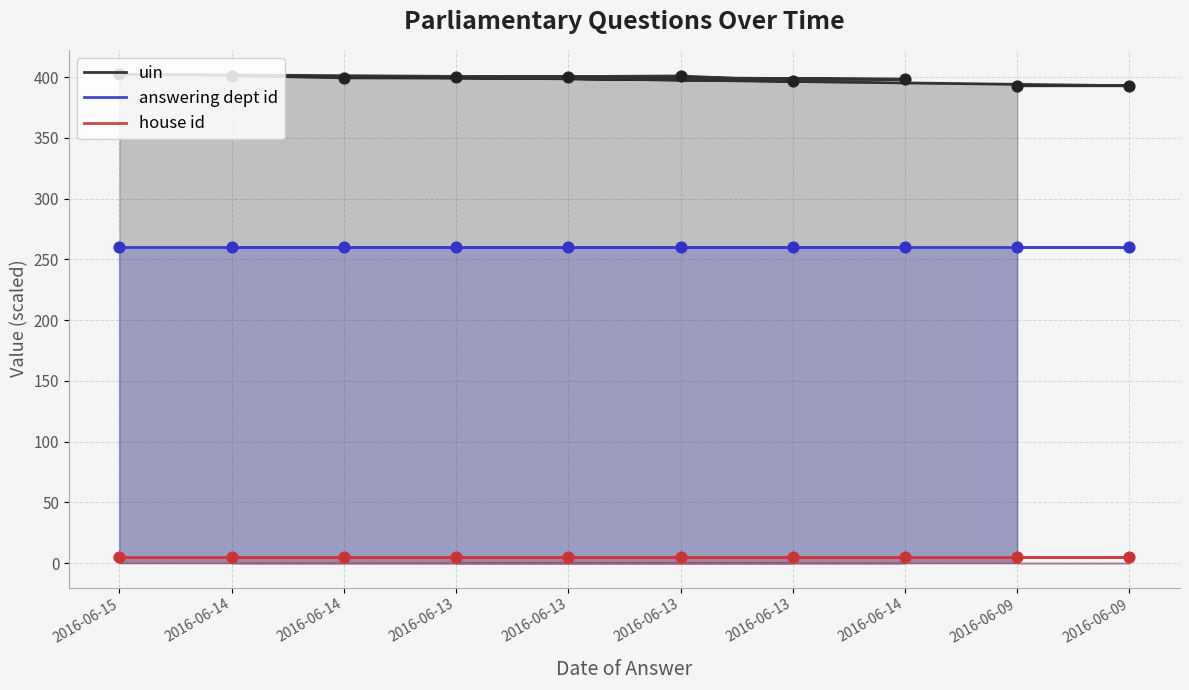

Which series reaches the maximum Y coordinate?

uin